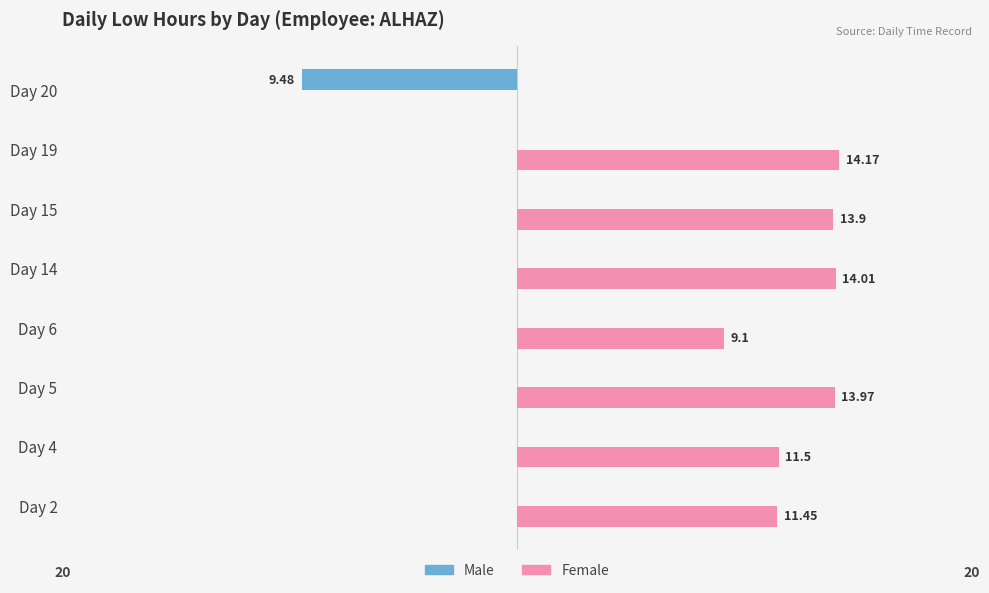

Is the value of Male at Day 6 greater than the value of Female at Day 19?

No